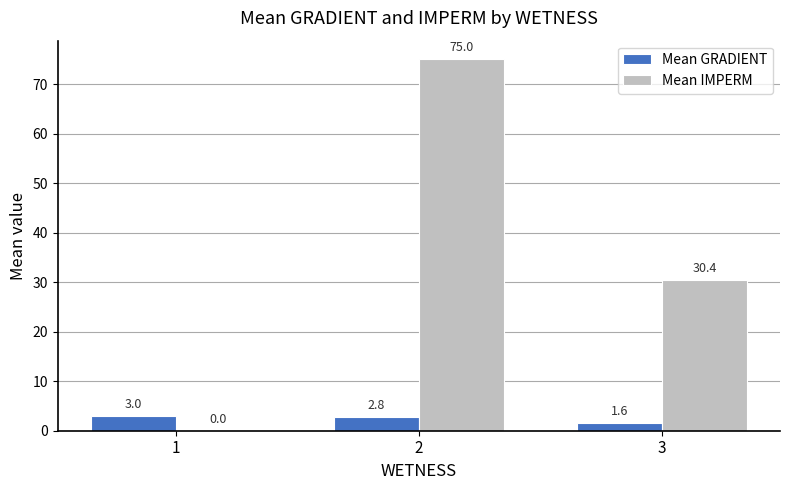

Between 1 and 3, which series saw the biggest shift?

Mean IMPERM